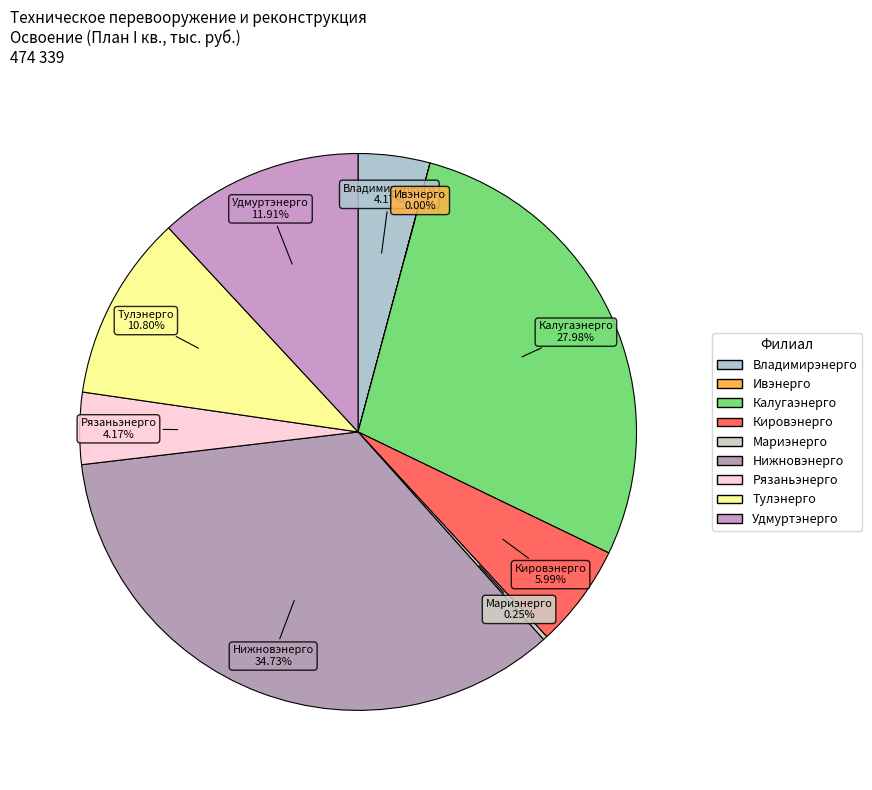

Is the sum of Тулэнерго and Кировэнерго greater than half?

No